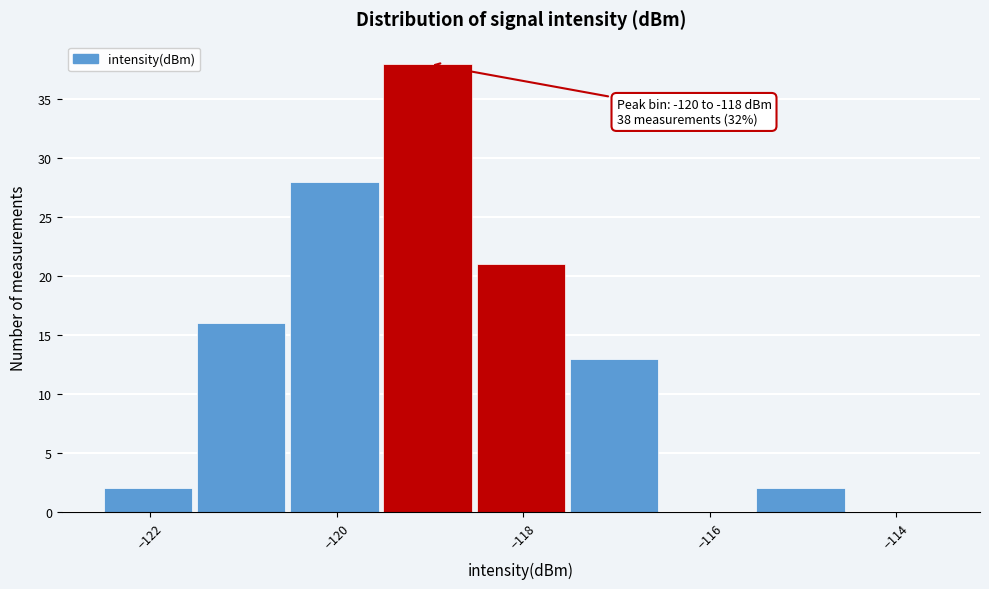

Which range on the x-axis has the tallest bar?

-119.5 to -118.5